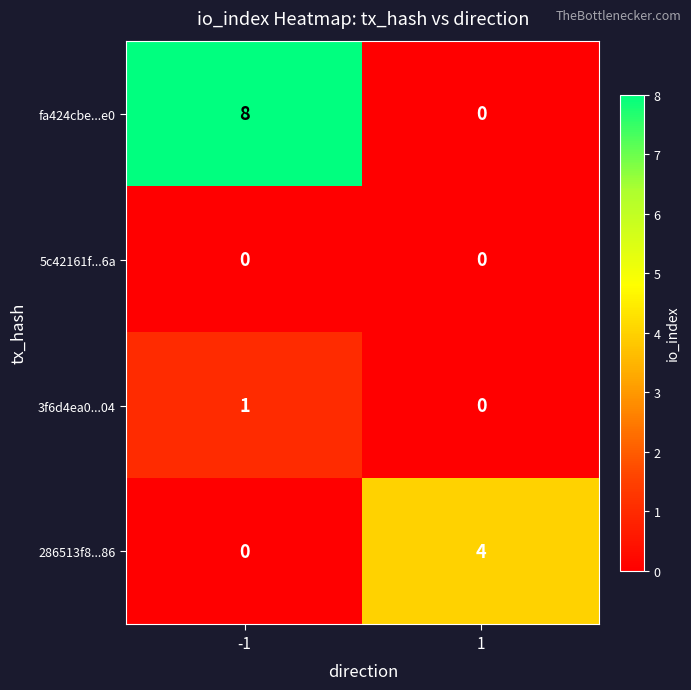

At how many categories does at least one series exceed 5?

1